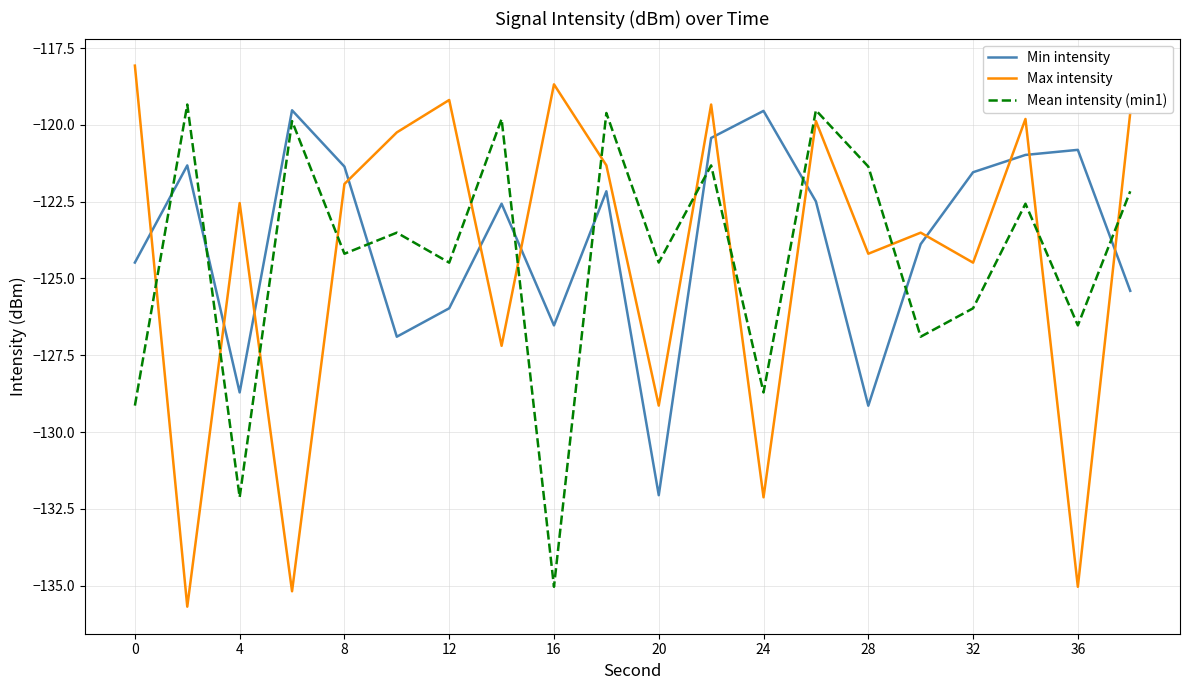

List the series in order of their peak value, lowest first.

Min intensity, Mean intensity (min1), Max intensity